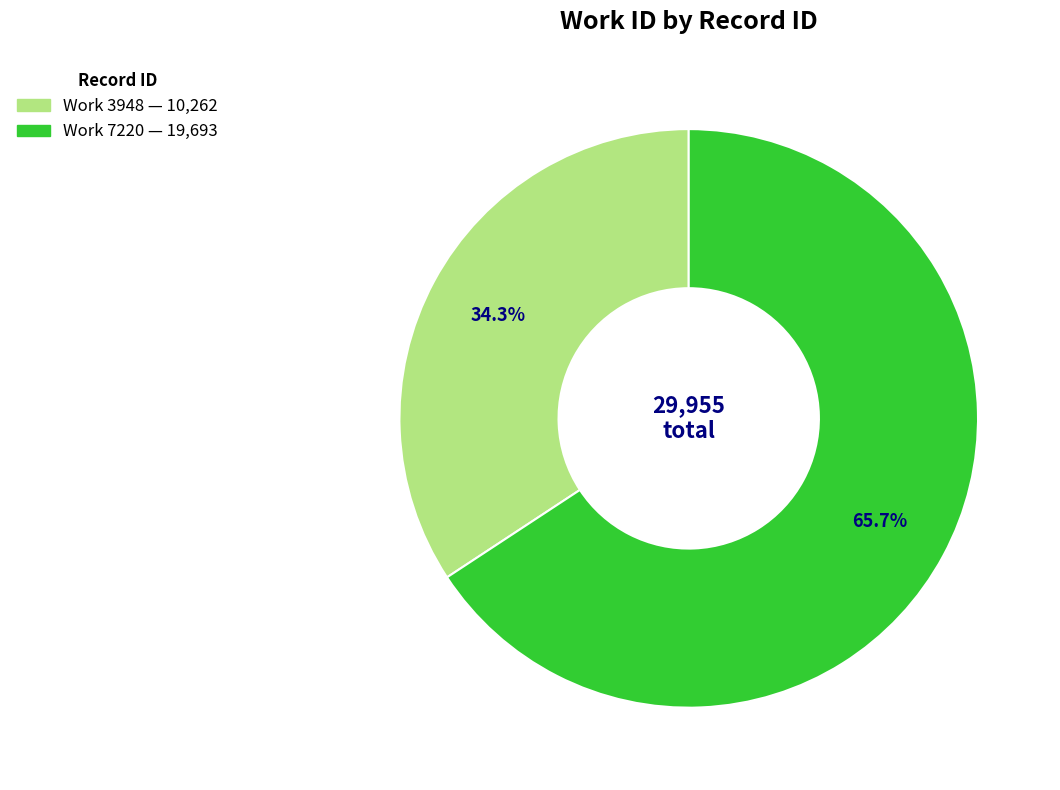

How many segments does this pie chart have?

2